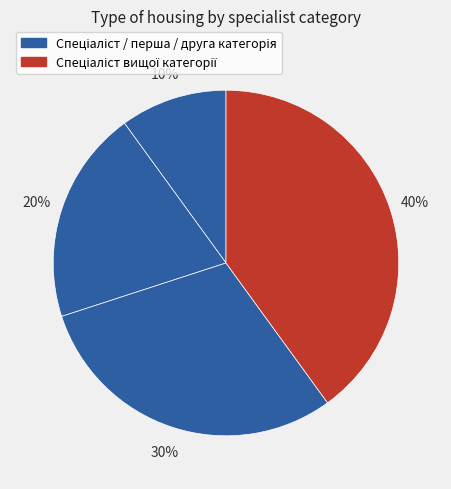

How many slices are in this pie chart?

4